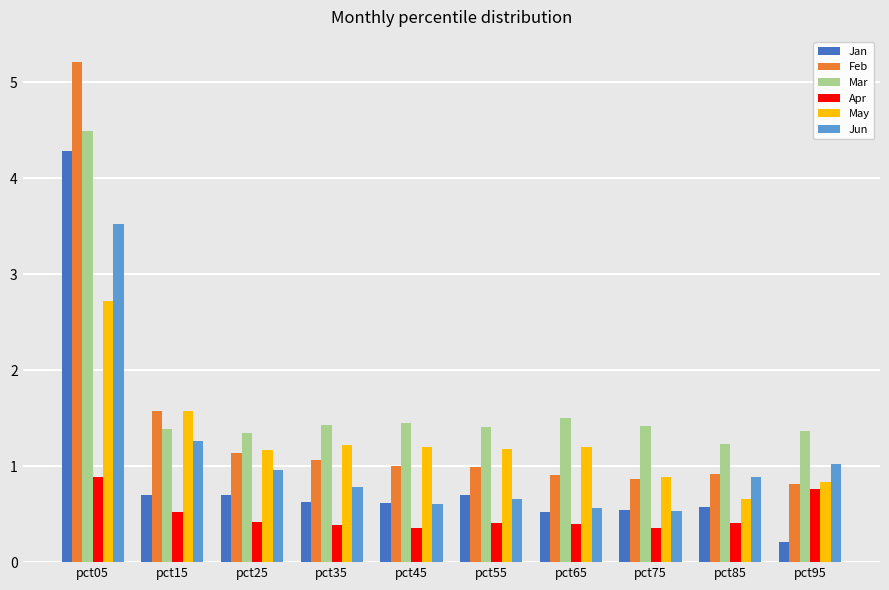

What is the spread (max minus min) of values at pct25?

0.9